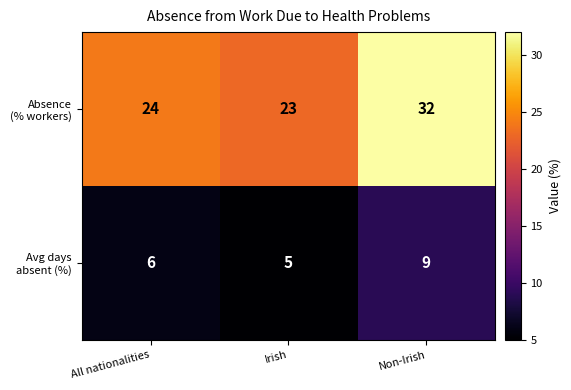

At how many categories does at least one series exceed 18?

3